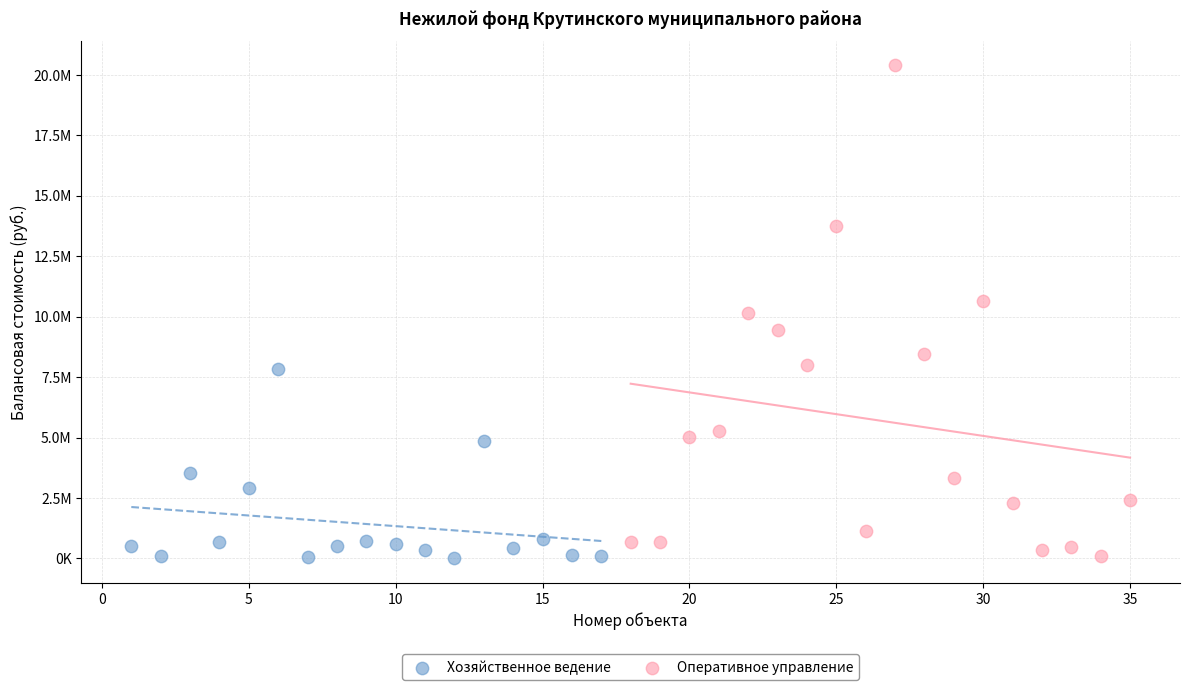

What are all the series names shown in the legend?

Хозяйственное ведение, Оперативное управление